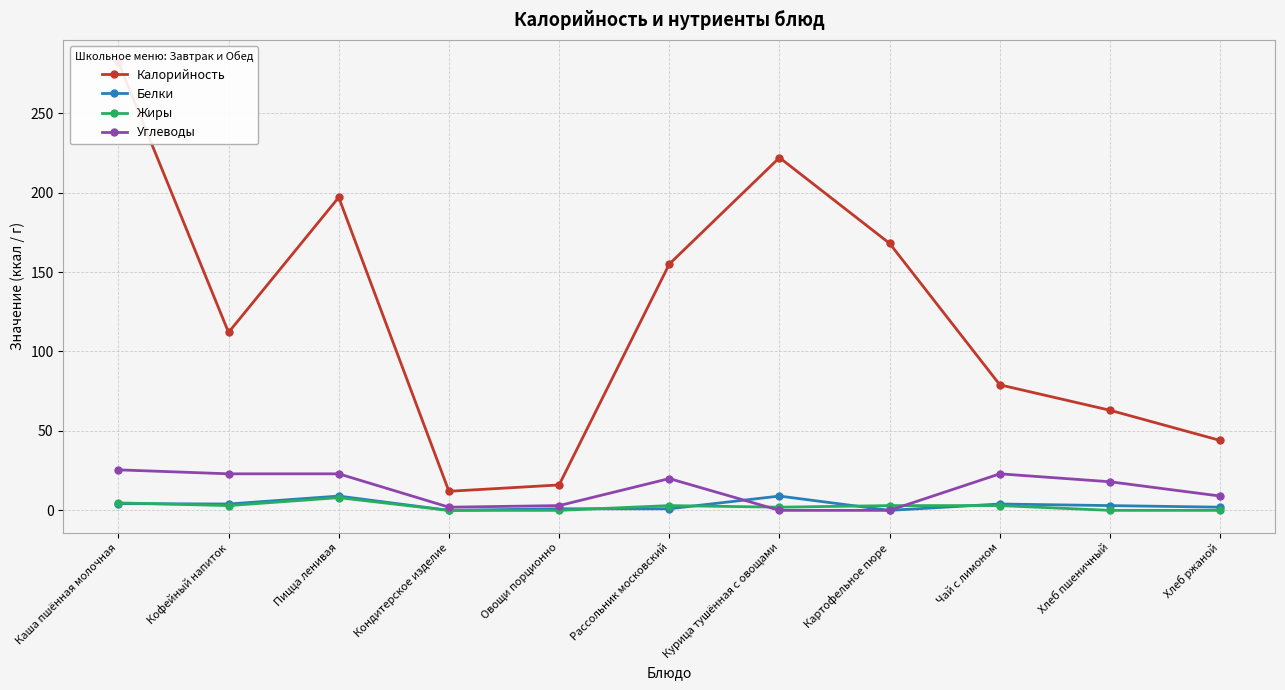

At which category is the sum across all series the highest?

Каша пшённая молочная